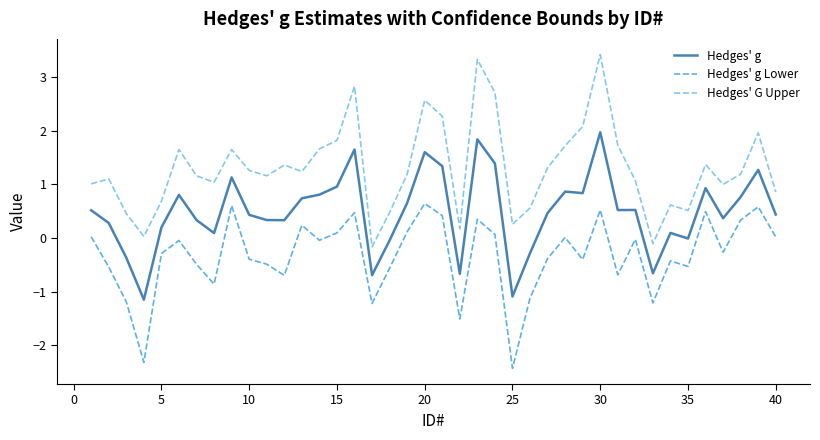

Does the chart display data point markers on the line(s)?

No